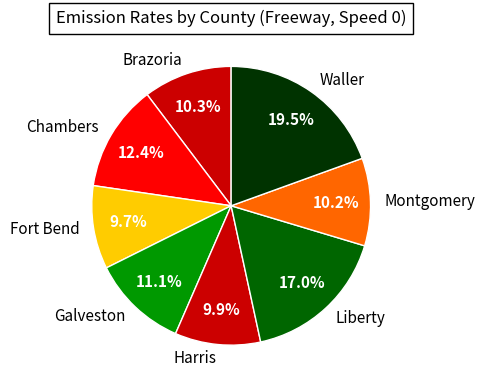

How many slices are in this pie chart?

8